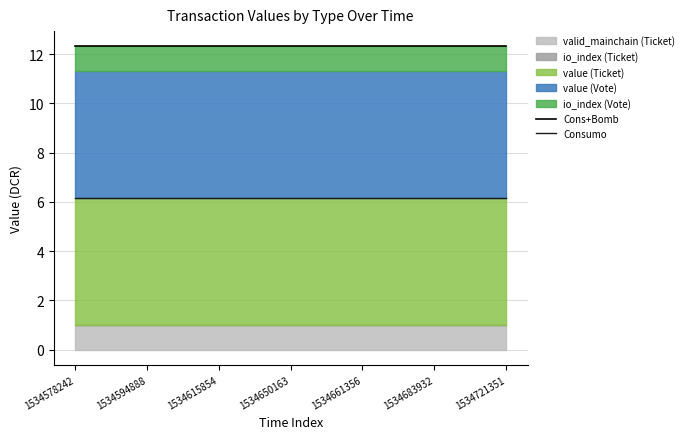

True or false: Consumo and Cons+Bomb cross at least once.

False